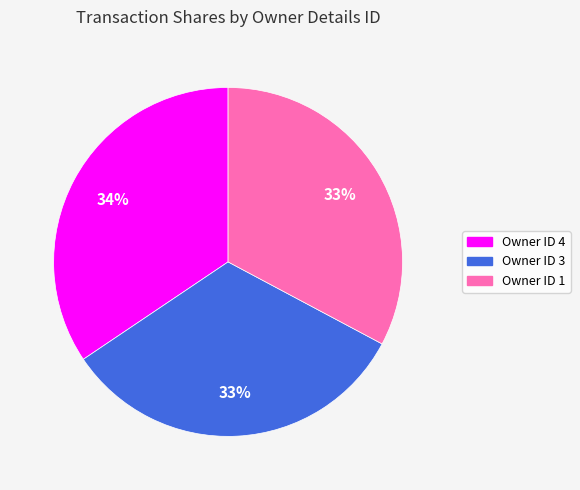

To the nearest percent, what is the average slice percentage?

33%